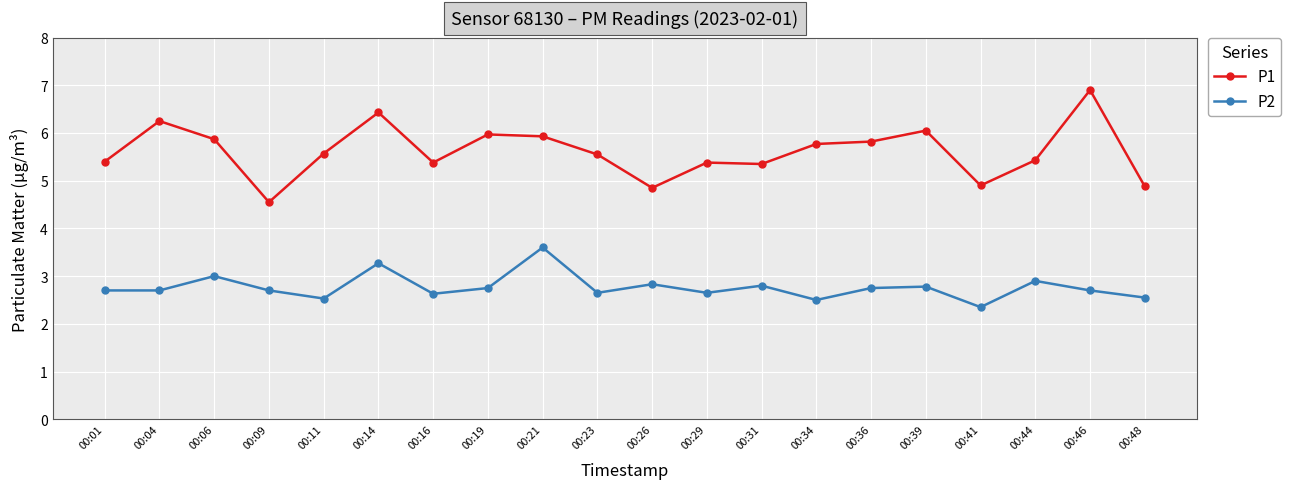

What is the value of the P2 point at the 18th from the left?

2.9